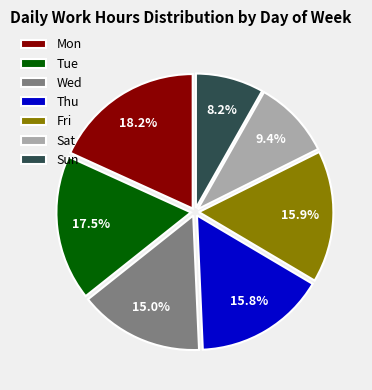

Which slice is the largest?

Mon